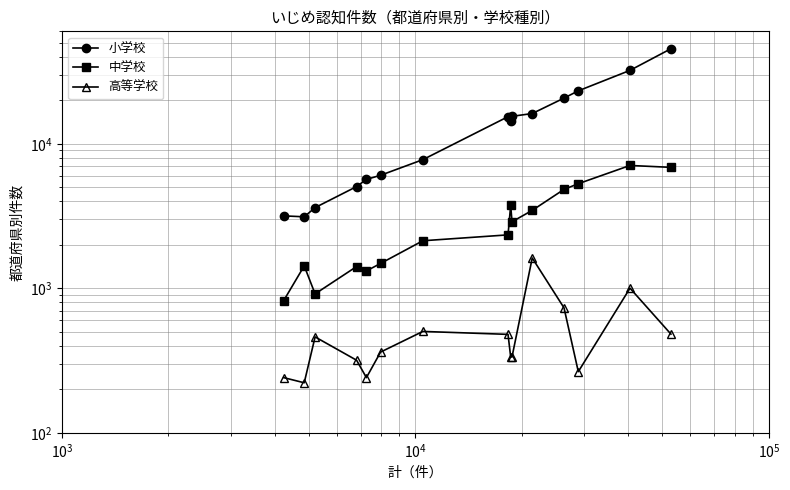

How many data points does each series have?

15